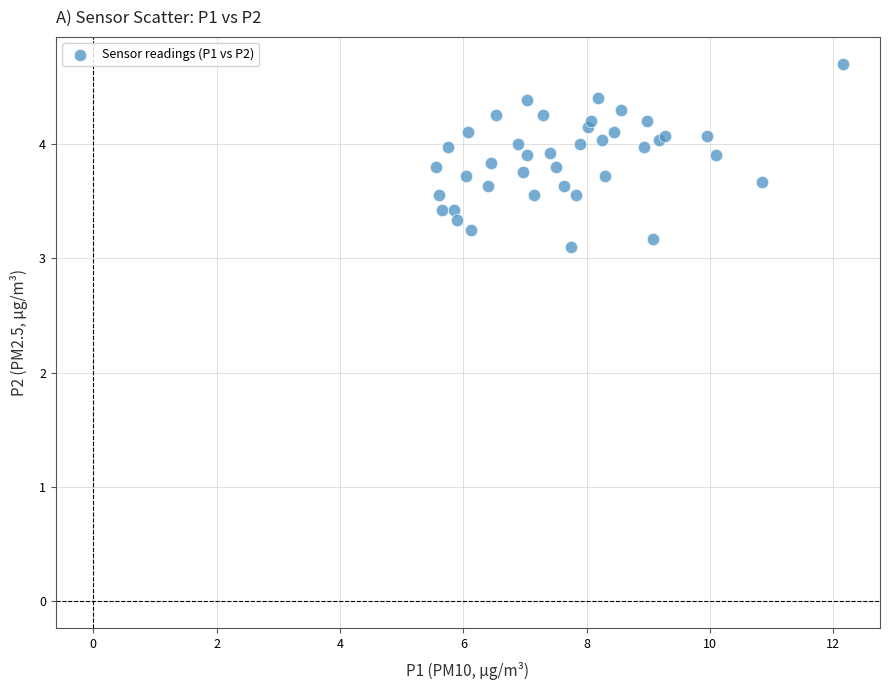

What Y value in the scatter plot is closest to 3?

3.1